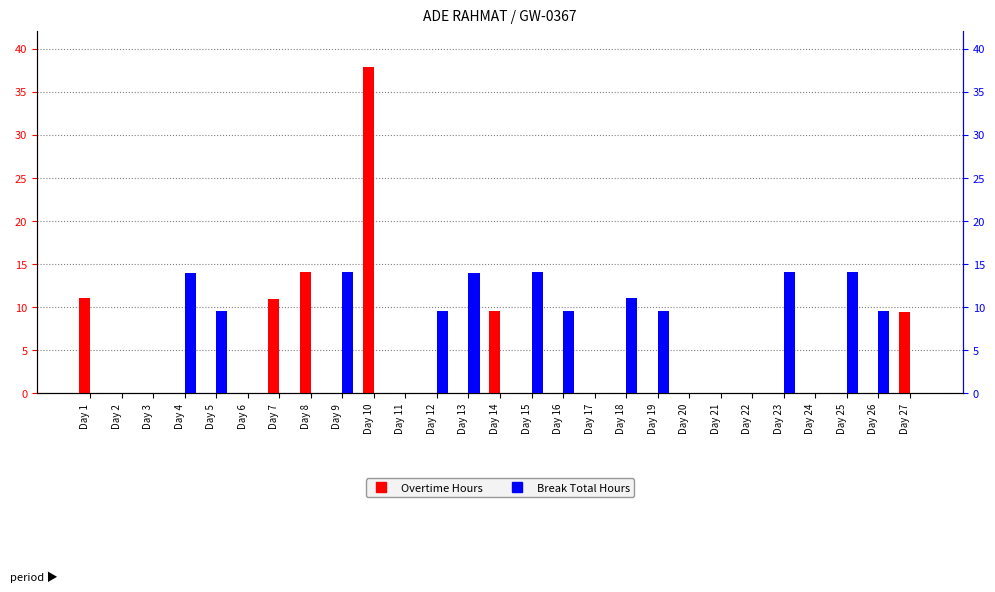

How many positive values does the Overtime Hours series have?

6